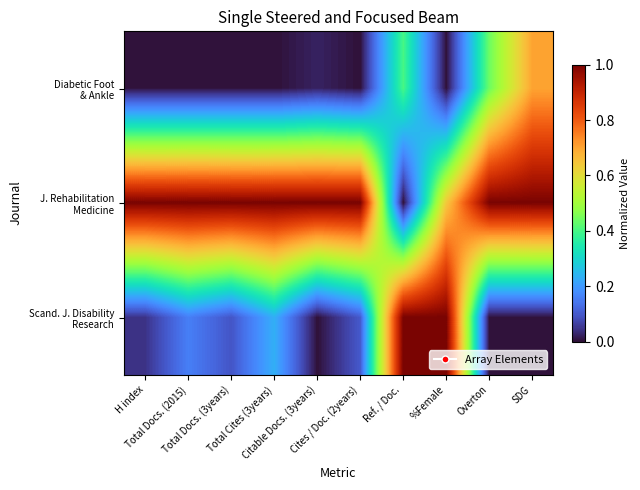

How many data points does each series have?

10